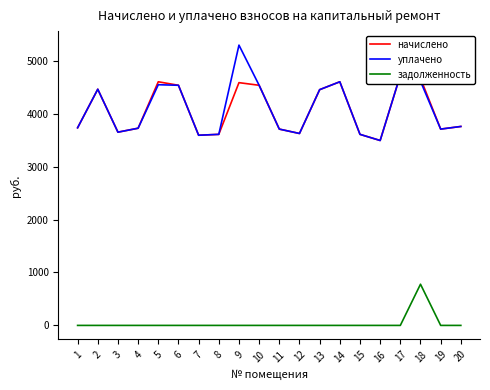

Which category has the lowest value in the уплачено series?

16